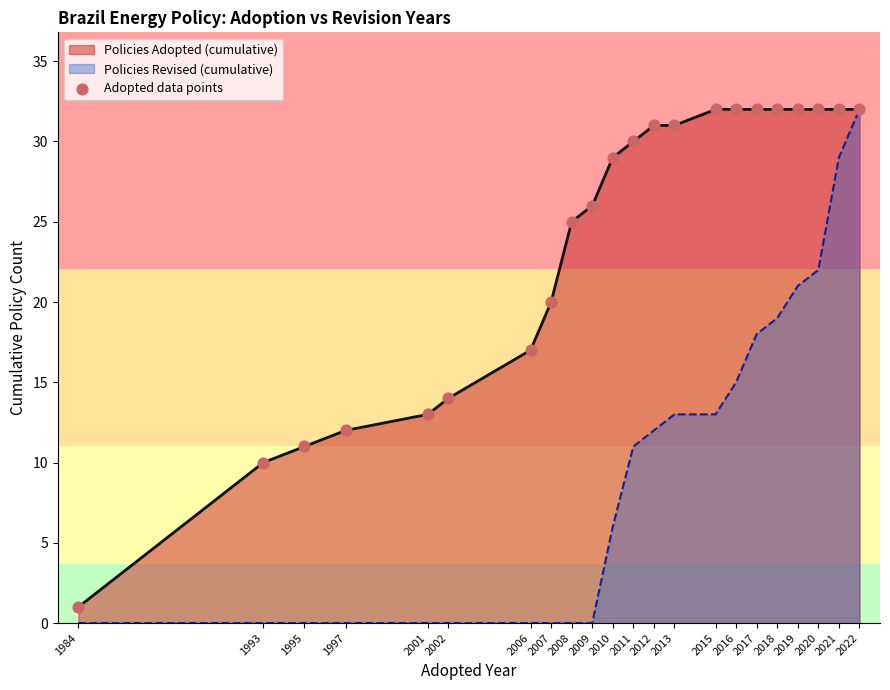

What is the change in value from 1984 to 1995?

+10